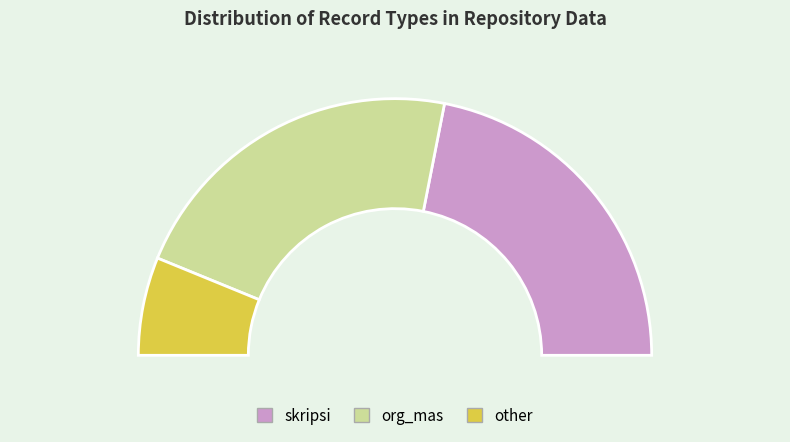

To the nearest percent, what portion does org_mas represent?

44%